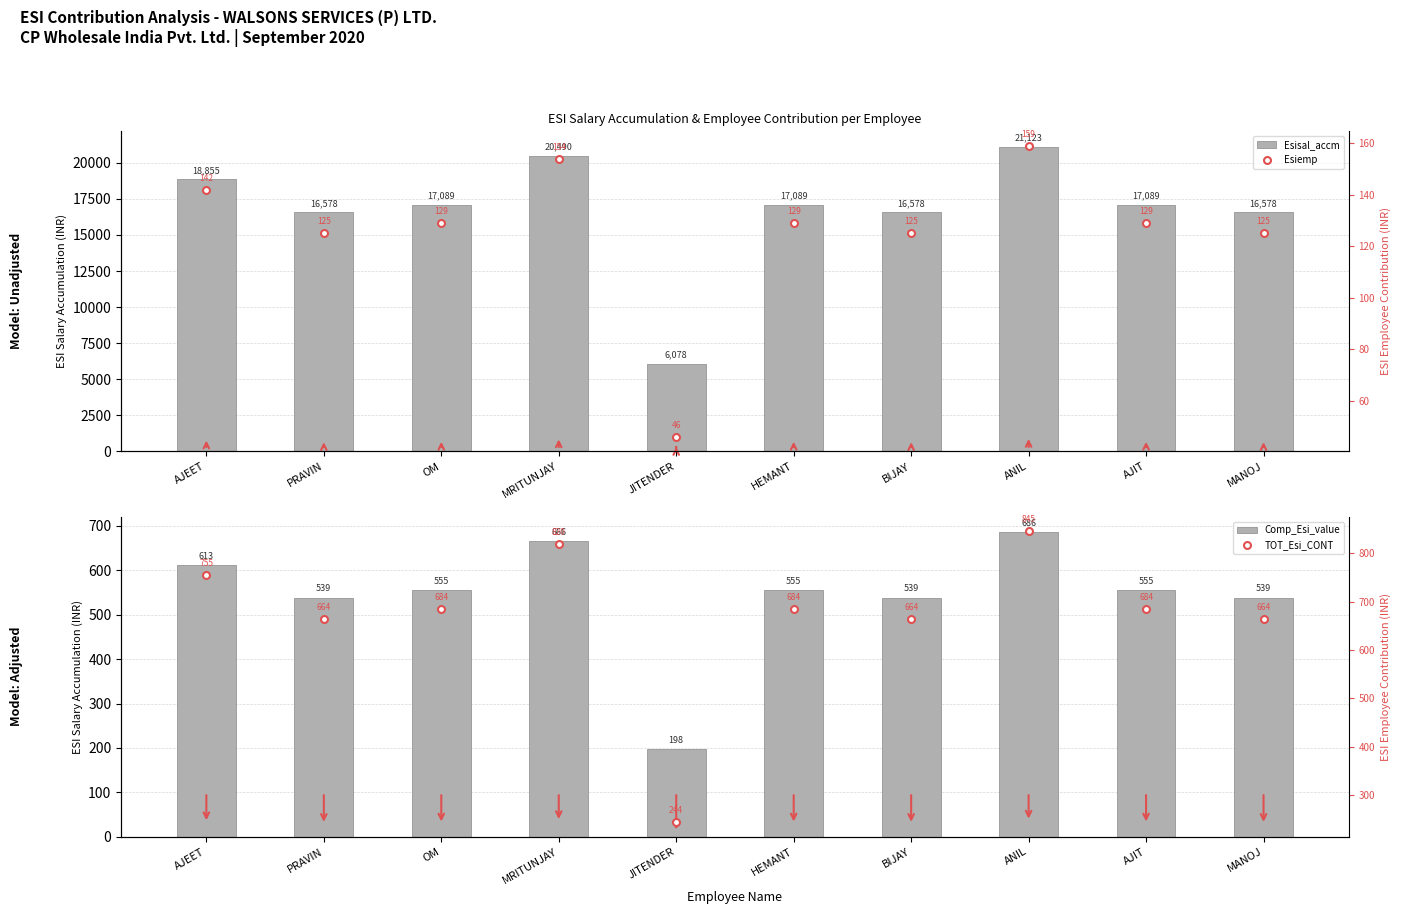

Reading right to left, extract all data points from this chart.

Esisal_accm: MANOJ=16578.0	AJIT=17089.0	ANIL=21123.0	BIJAY=16578.0	HEMANT=17089.0	JITENDER=6078.0	MRITUNJAY=20490.0	OM=17089.0	PRAVIN=16578.0	AJEET=18855.0
Comp_Esi_value: MANOJ=538.8	AJIT=555.4	ANIL=686.5	BIJAY=538.8	HEMANT=555.4	JITENDER=197.5	MRITUNJAY=665.9	OM=555.4	PRAVIN=538.8	AJEET=612.8
Esiemp: MANOJ=125.0	AJIT=129.0	ANIL=159.0	BIJAY=125.0	HEMANT=129.0	JITENDER=46.0	MRITUNJAY=154.0	OM=129.0	PRAVIN=125.0	AJEET=142.0
TOT_Esi_CONT: MANOJ=663.8	AJIT=684.4	ANIL=845.5	BIJAY=663.8	HEMANT=684.4	JITENDER=243.5	MRITUNJAY=819.9	OM=684.4	PRAVIN=663.8	AJEET=754.8